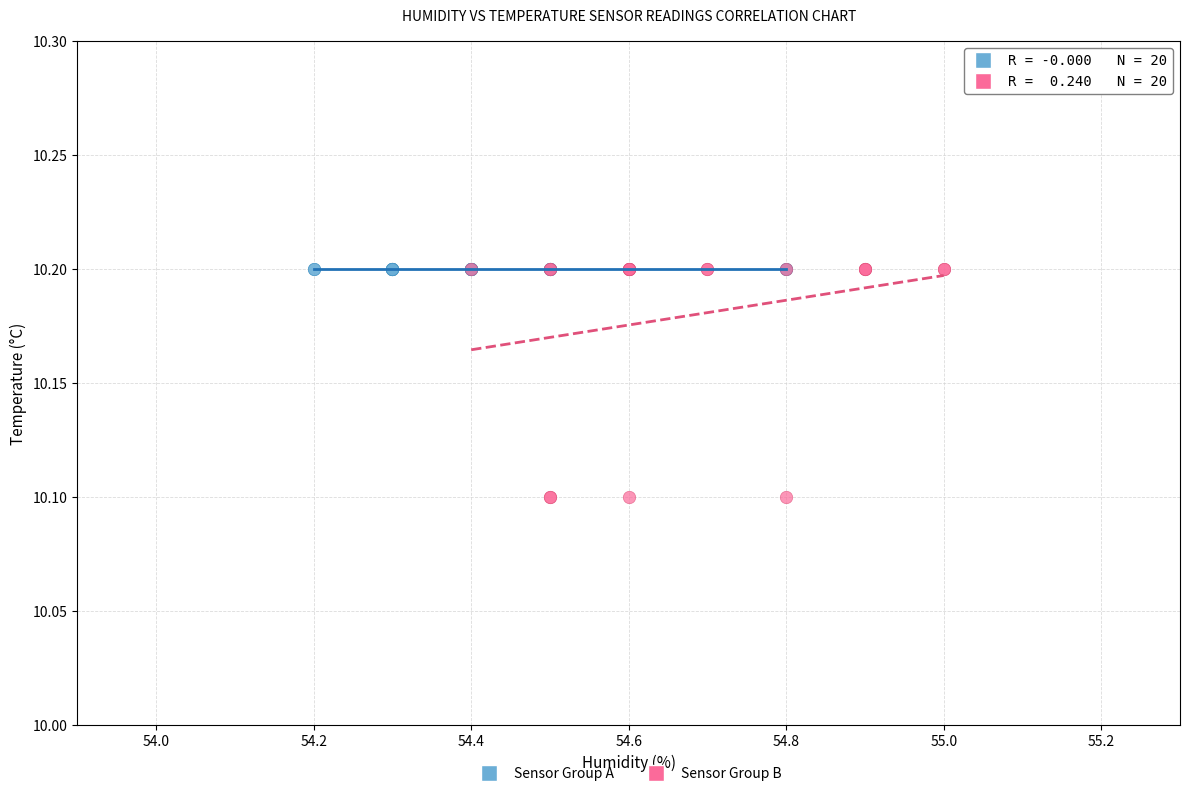

Which series reaches the minimum Y coordinate?

Sensor Group B